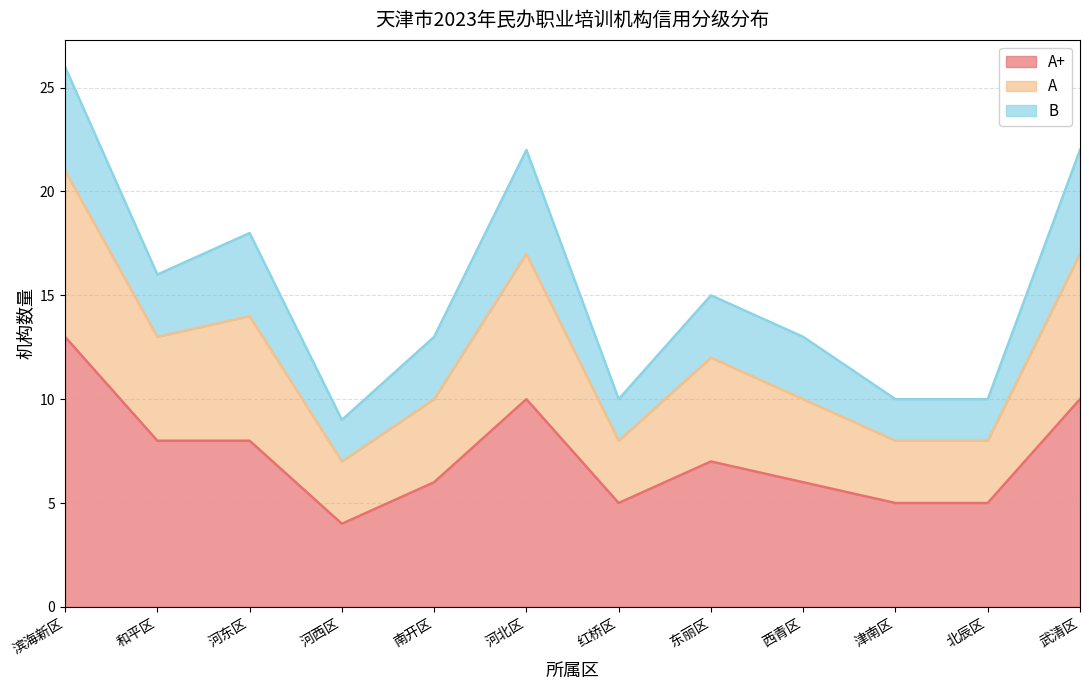

How many values in the A+ series are below 7?

6